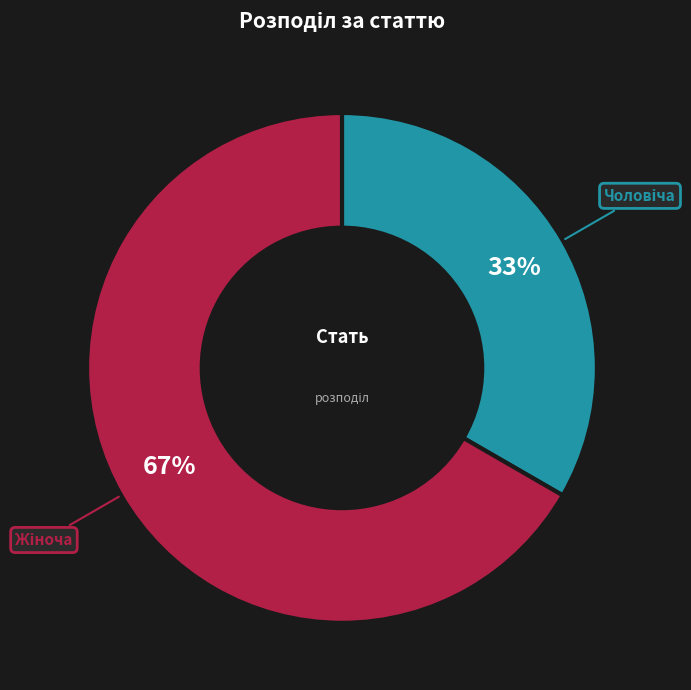

How many slices are in this pie chart?

2